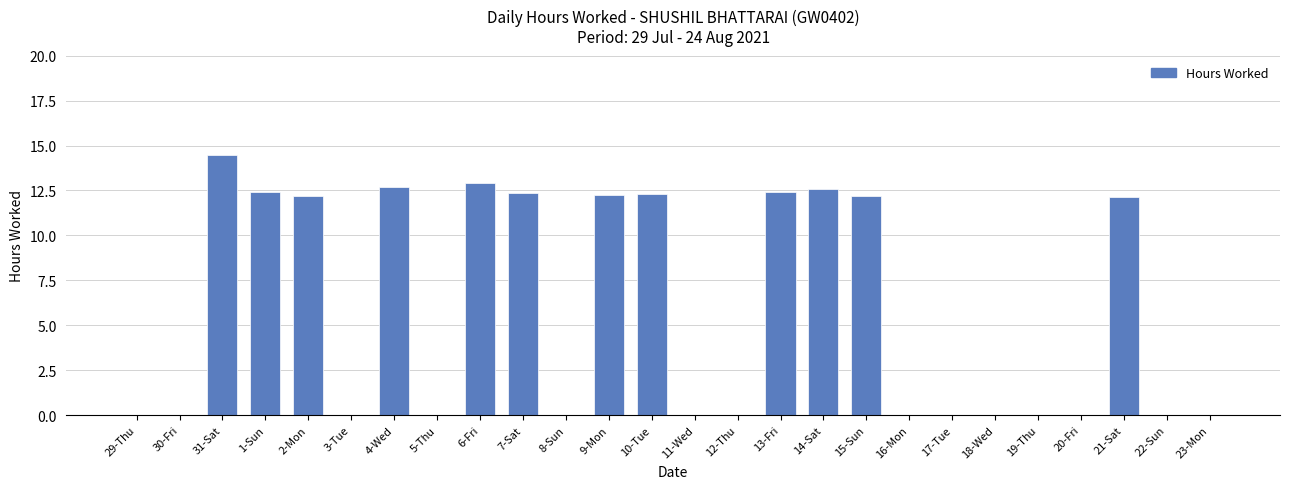

Is it true that the value at 14-Sat is 21.6?

False